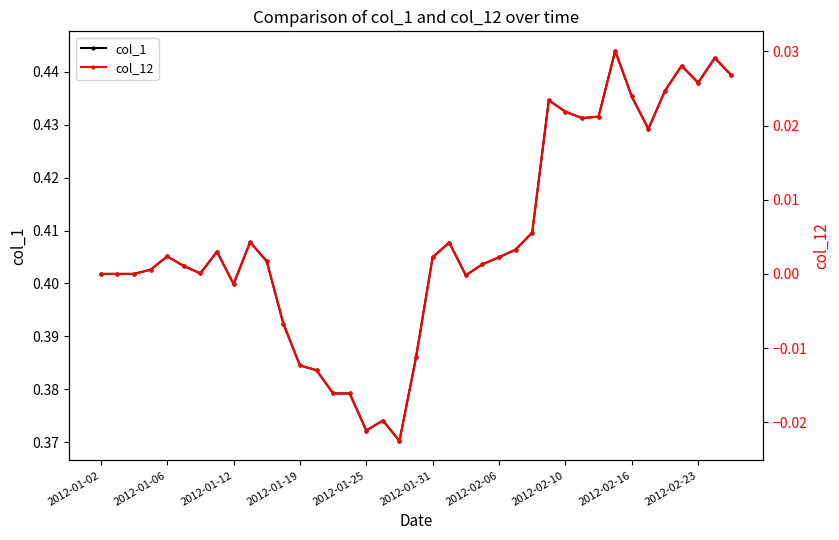

Which series has the largest total across all categories?

col_1